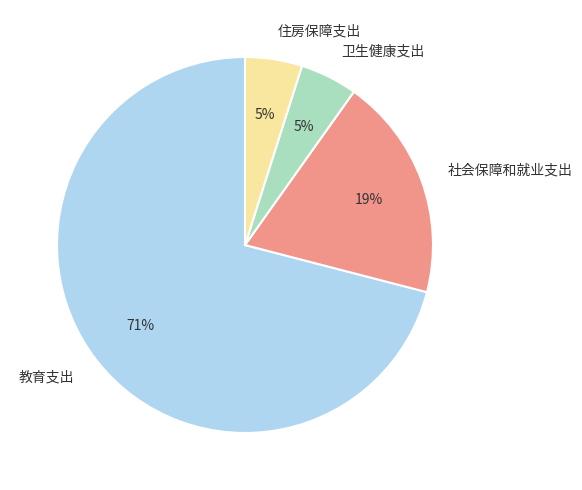

True or false: 社会保障和就业支出 accounts for 19% of the total.

True